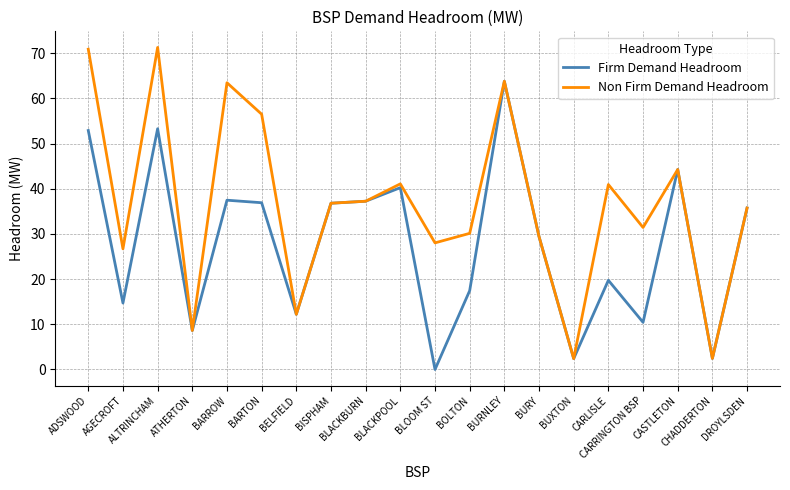

Which series has the largest total across all categories?

Non Firm Demand Headroom